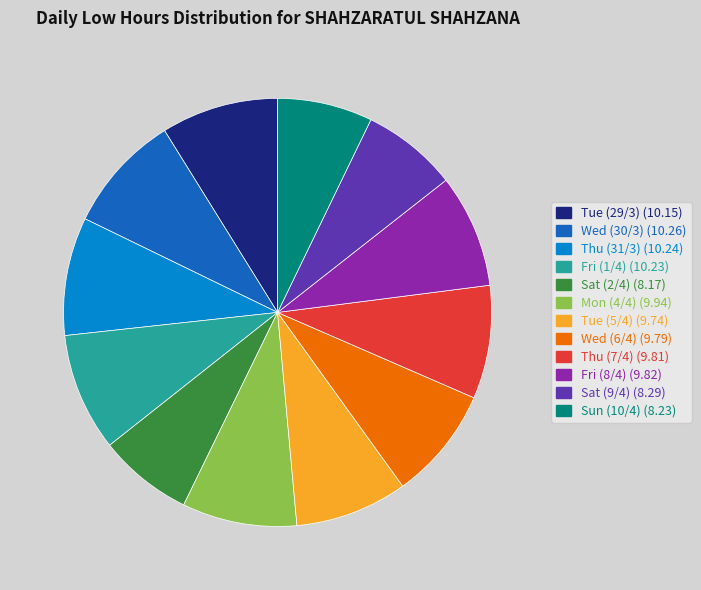

Between Sat (2/4) and Mon (4/4), which is larger?

Mon (4/4)